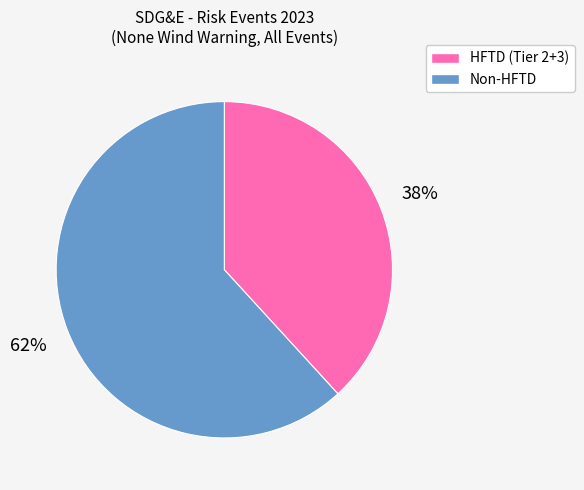

The HFTD (Tier 2+3) slice represents 38% of the pie. True or false?

True